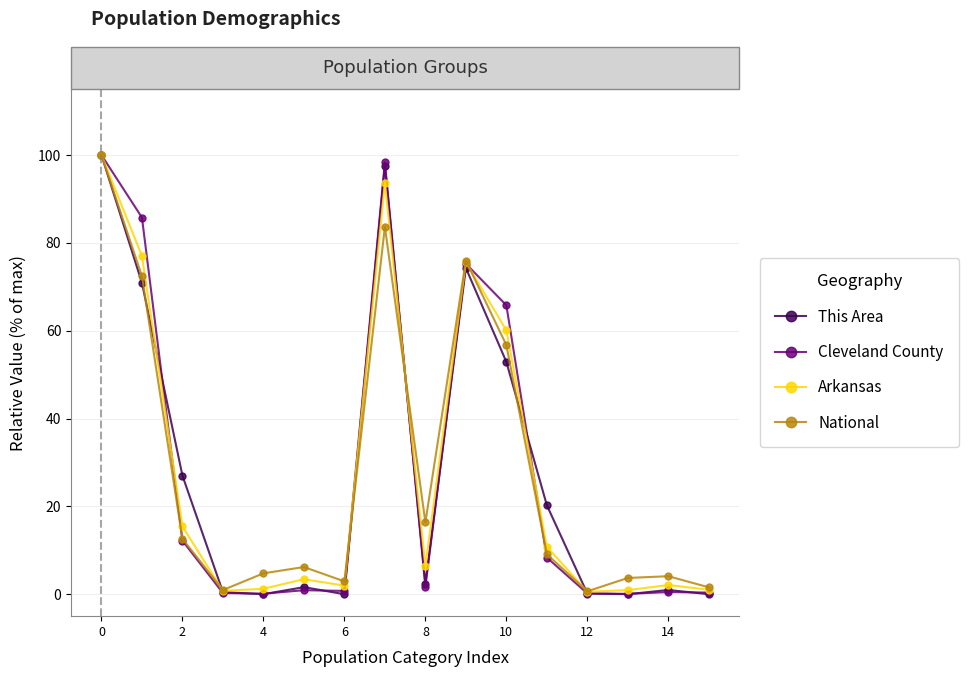

What is the highest value of the This Area series?

100.0